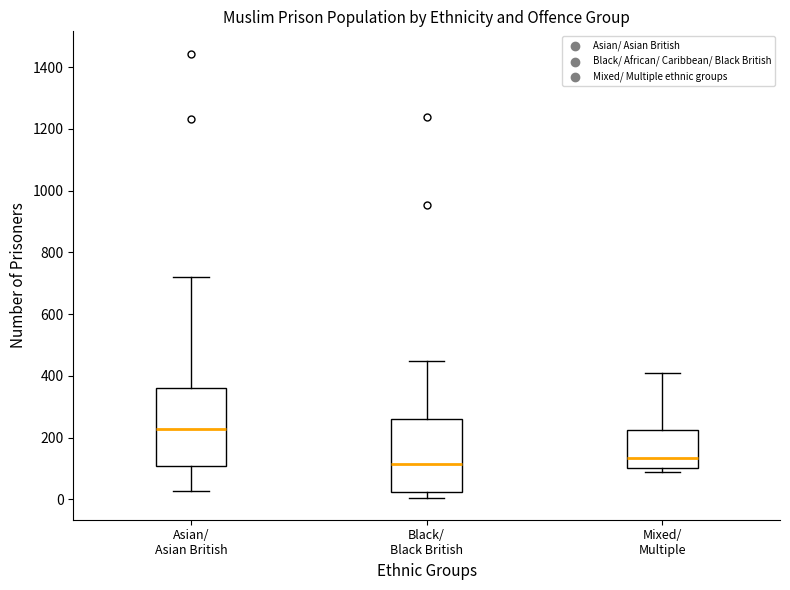

Reading left to right, transcribe this box plot: for each box, give where its median line is, the range the box spans, and where its two whiskers end, as read against the y-axis. The values are not printed on the chart, so give them approximately, as read against the axis.

Asian/ Asian British: median 220, box 100 to 360, whiskers 20 to 720
Black/ Black British: median 120, box 20 to 260, whiskers 0 to 440
Mixed/ Multiple: median 140, box 100 to 220, whiskers 80 to 400